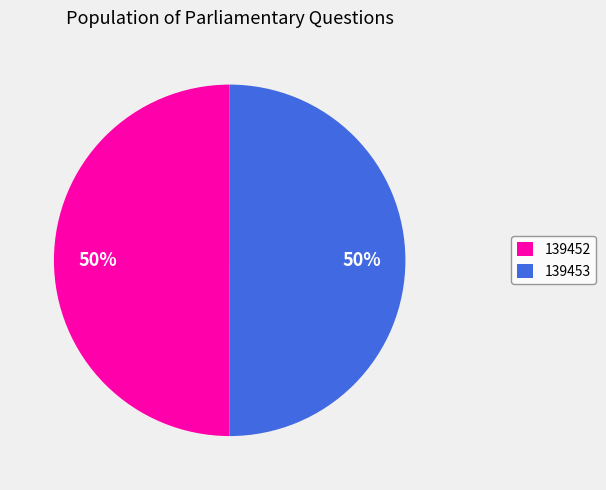

What percentage is the 139452 slice, to the nearest percent?

50%